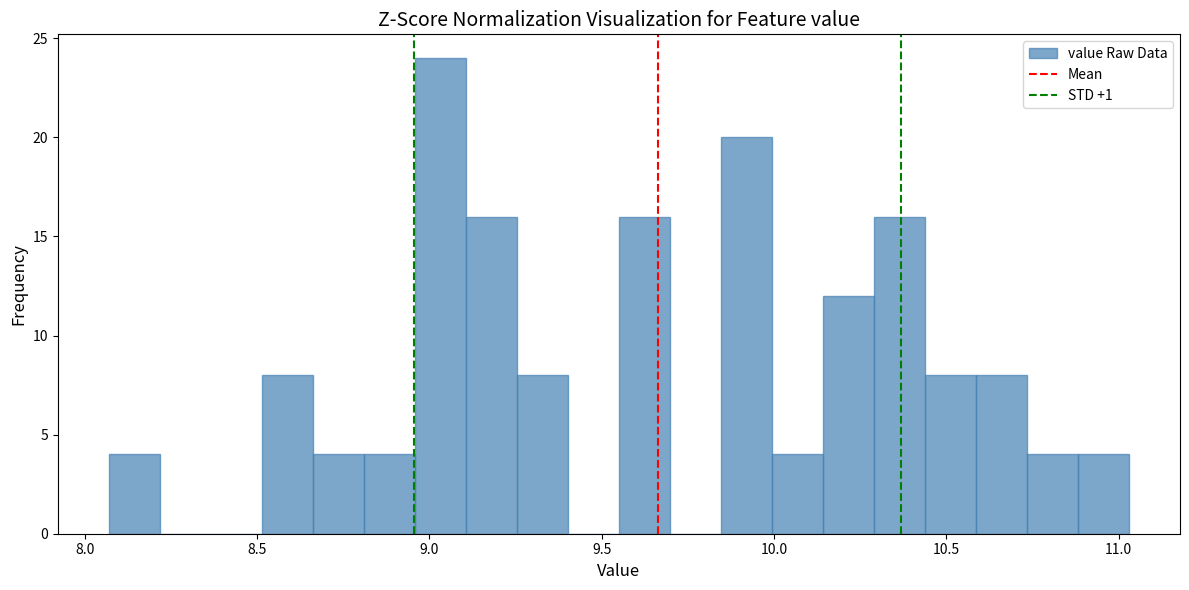

Around what value on the x-axis is the tallest bar? Give the approximate position of its centre, as read against the axis.

9.05